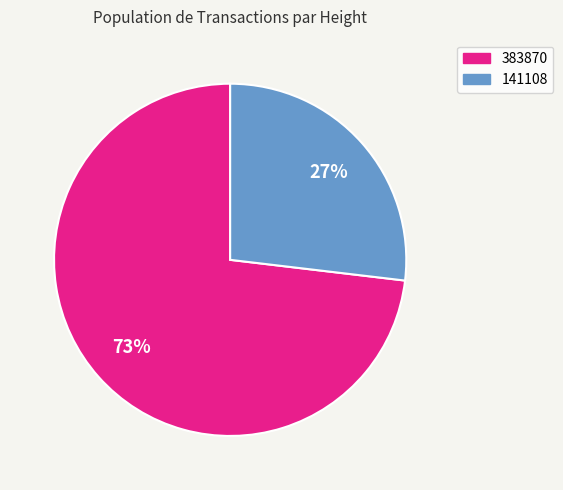

To the nearest percent, what is the difference between the largest and smallest slice percentages?

46%